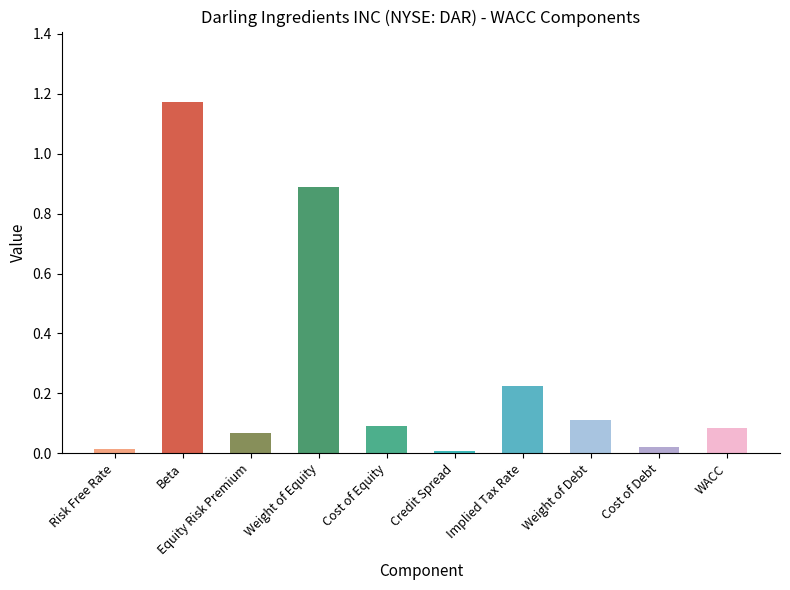

Does the chart contain any negative values?

No